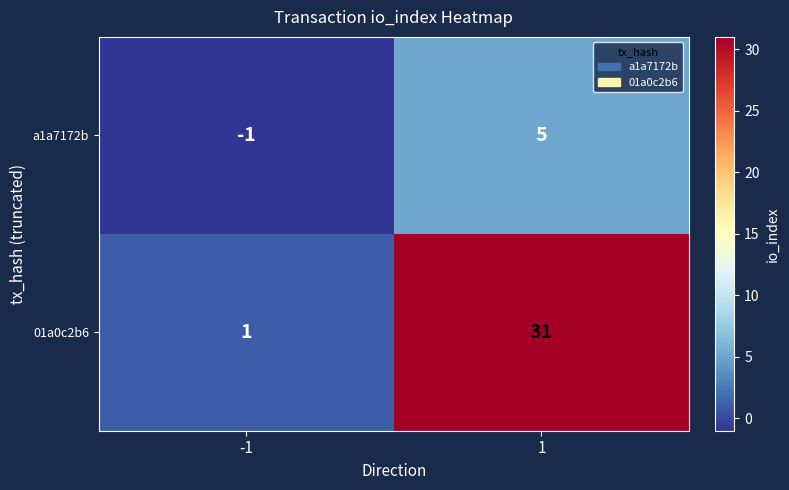

The a1a7172b series shows 2 at 1. True or false?

False